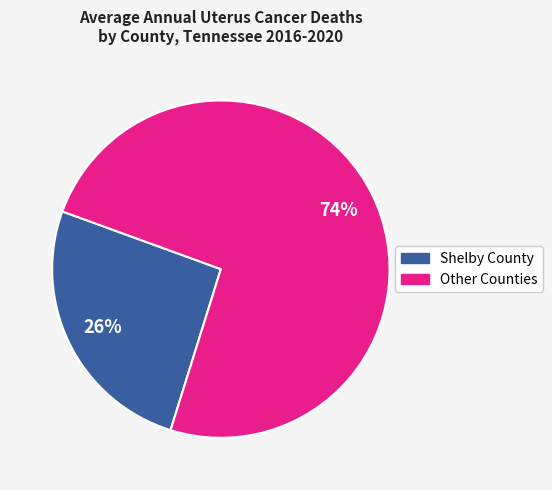

To the nearest percent, what is the average slice percentage?

50%